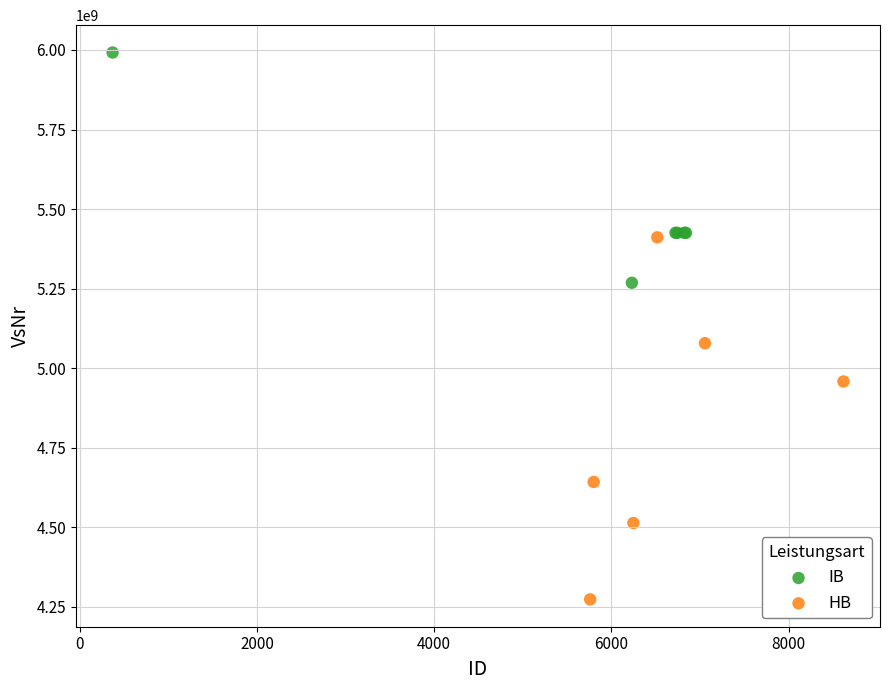

Which series contains the highest Y value?

IB